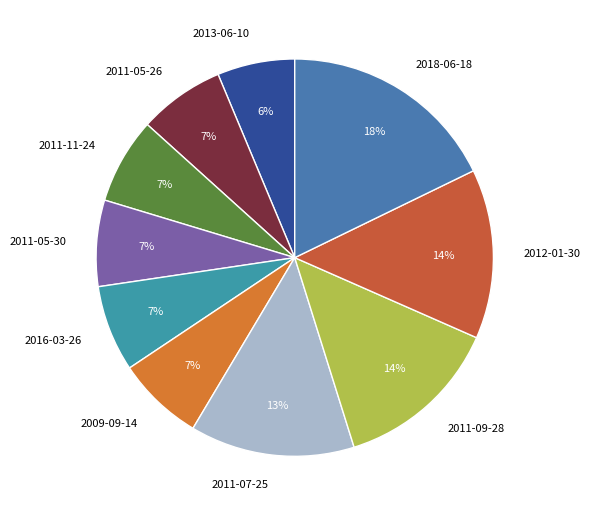

To the nearest percent, what percentage of the pie is 2009-09-14?

7%